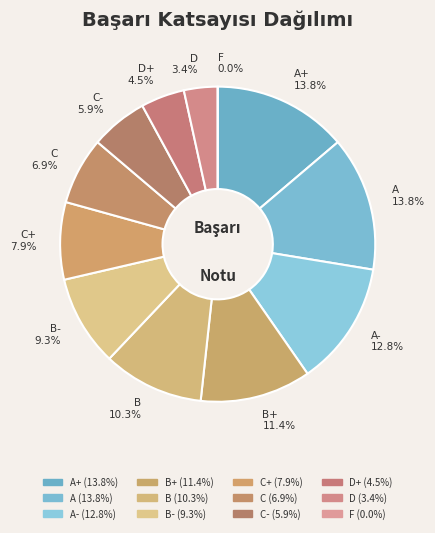

To the nearest percent, what portion does A represent?

14%